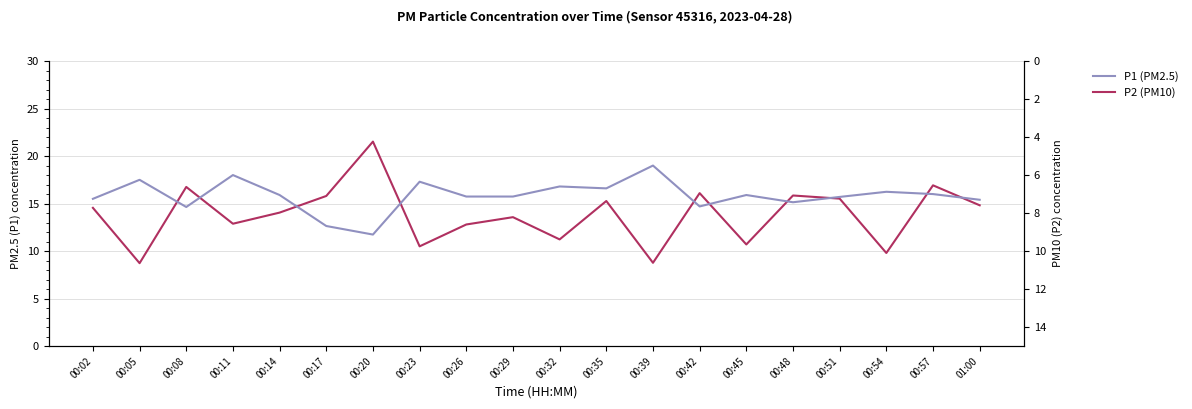

True or false: P2 (PM10) has a value of 6.9 at 00:54.

True